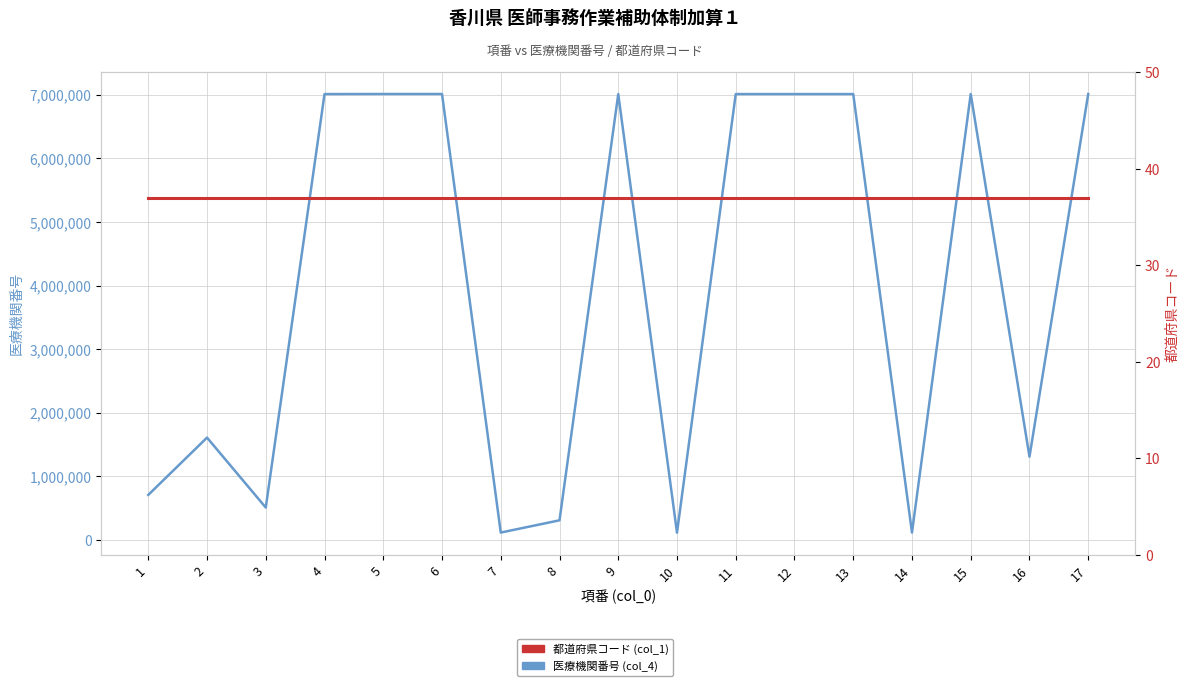

Does the chart have visible grid lines?

Yes